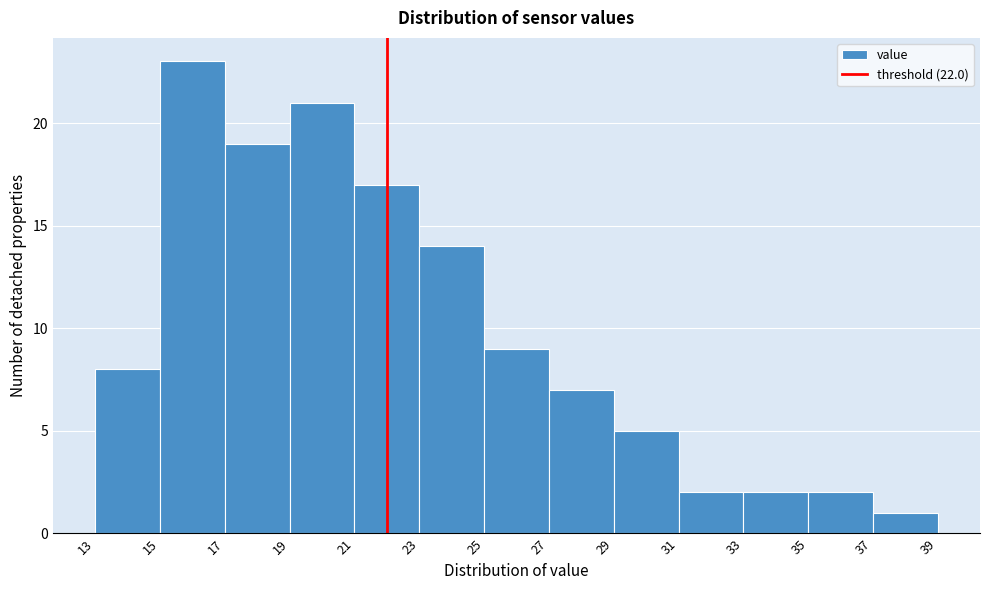

Reading left to right, list every bar in this chart as the range it spans on the x-axis followed by its height. The values are not printed on the chart, so give them approximately, as read against the axis.

13 to 15: 8
15 to 17: 23
17 to 19: 19
19 to 21: 21
21 to 23: 17
23 to 25: 14
25 to 27: 9
27 to 29: 7
29 to 31: 5
31 to 33: 2
33 to 35: 2
35 to 37: 2
37 to 39: 1